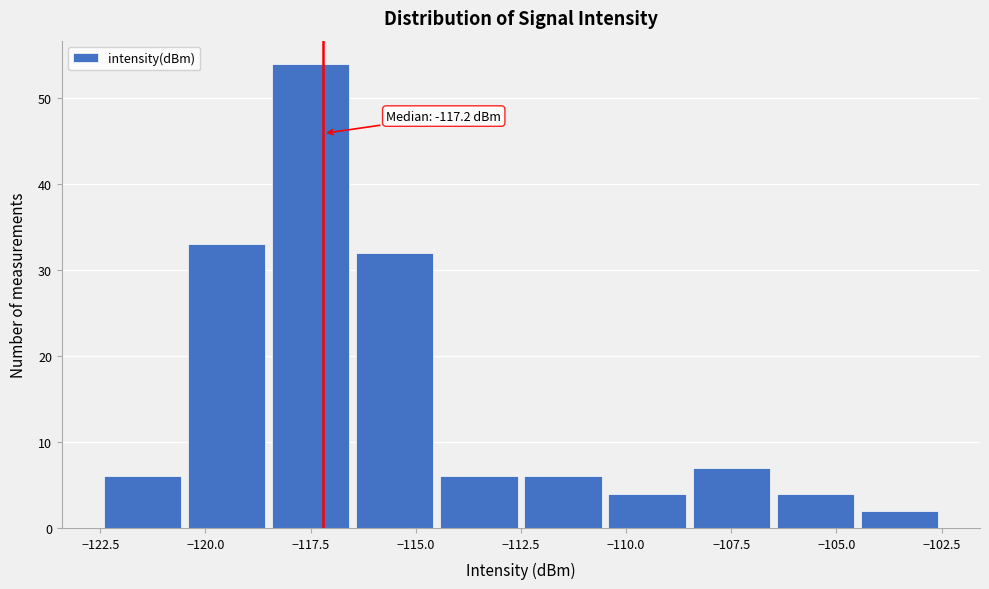

Over which range of the x-axis is the bar tallest?

-118.5 to -116.5